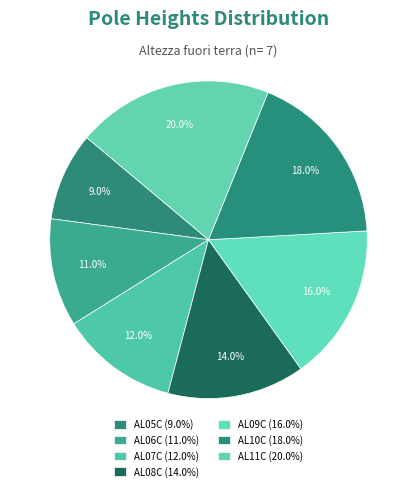

Does AL09C account for over 50% of the chart?

No